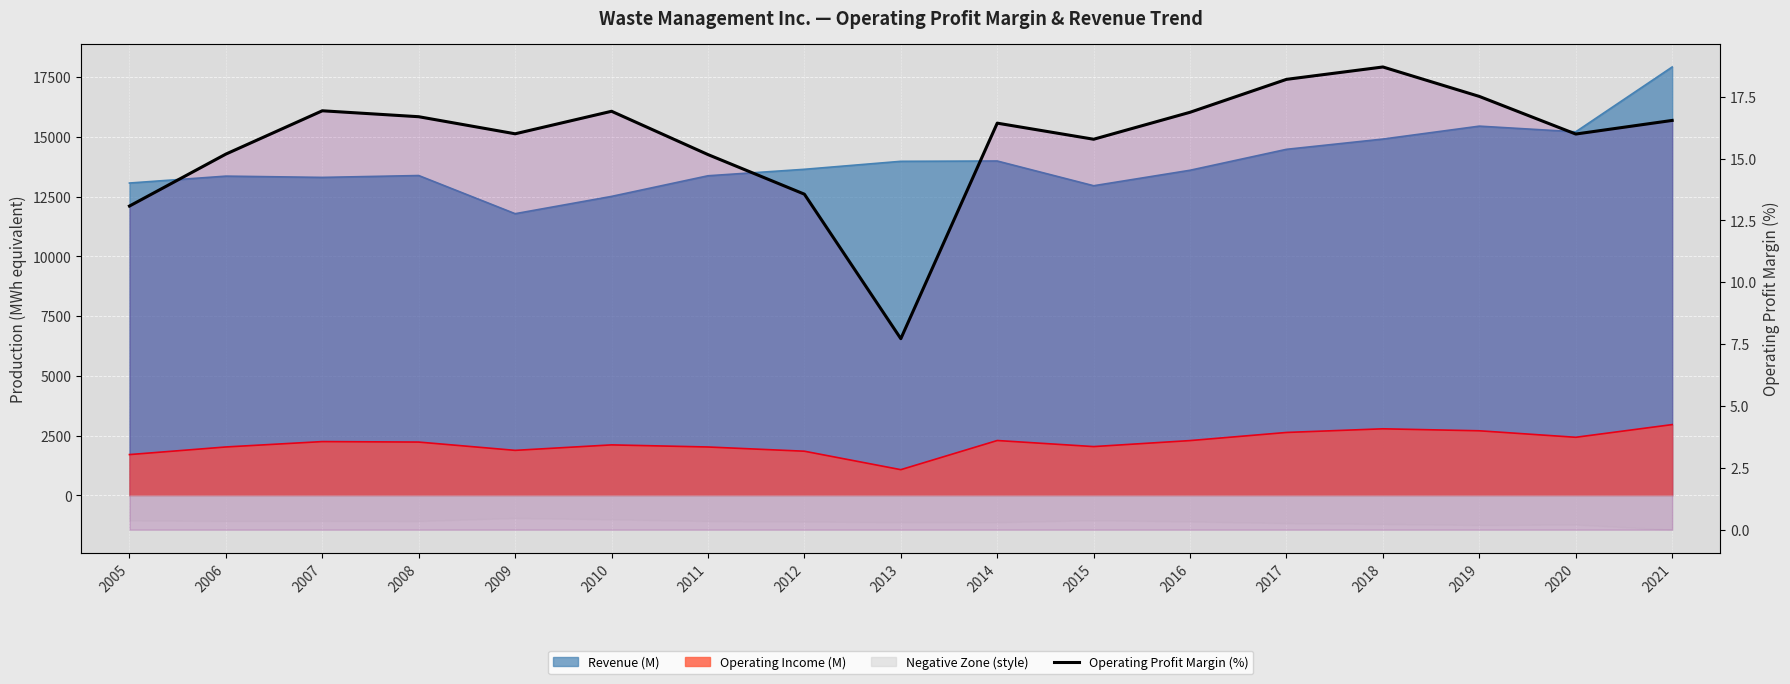

How many lines are shown in the chart?

1